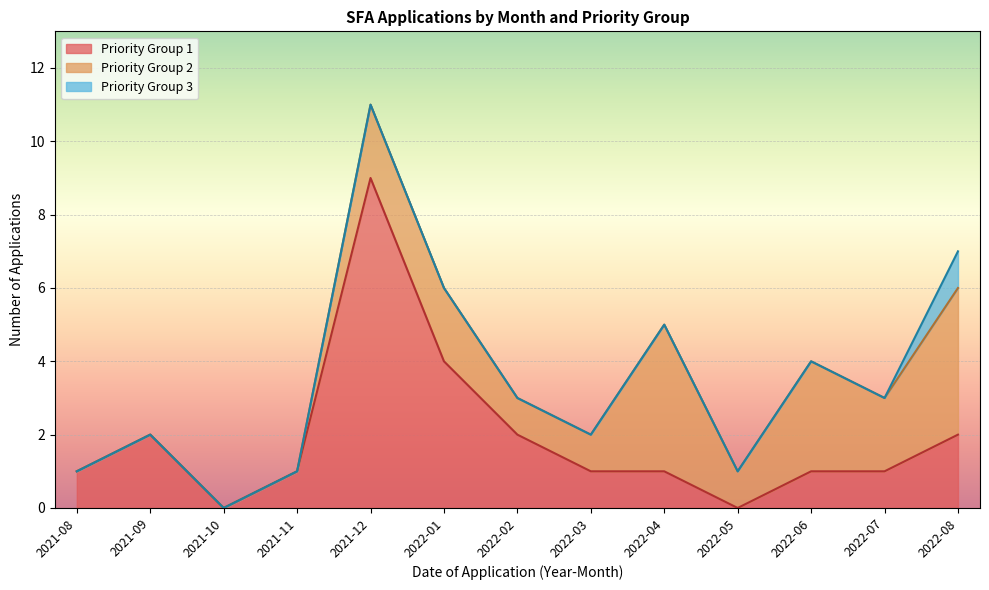

At which label is Priority Group 3 closest to 0?

2021-08